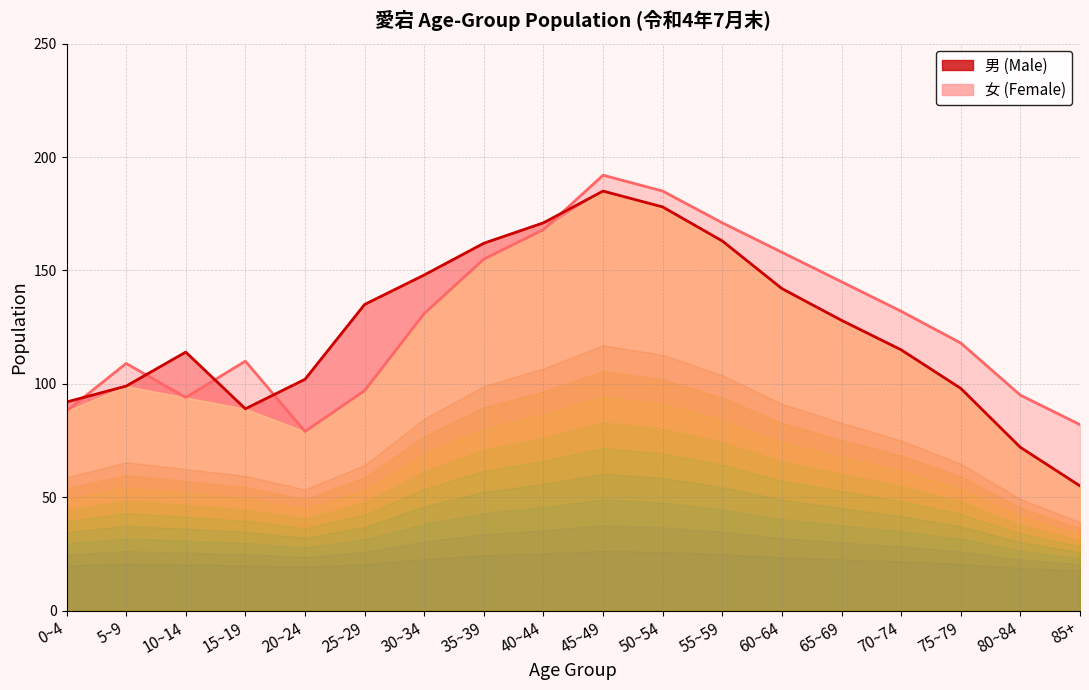

At which label does 男 (Male) reach its minimum?

85+